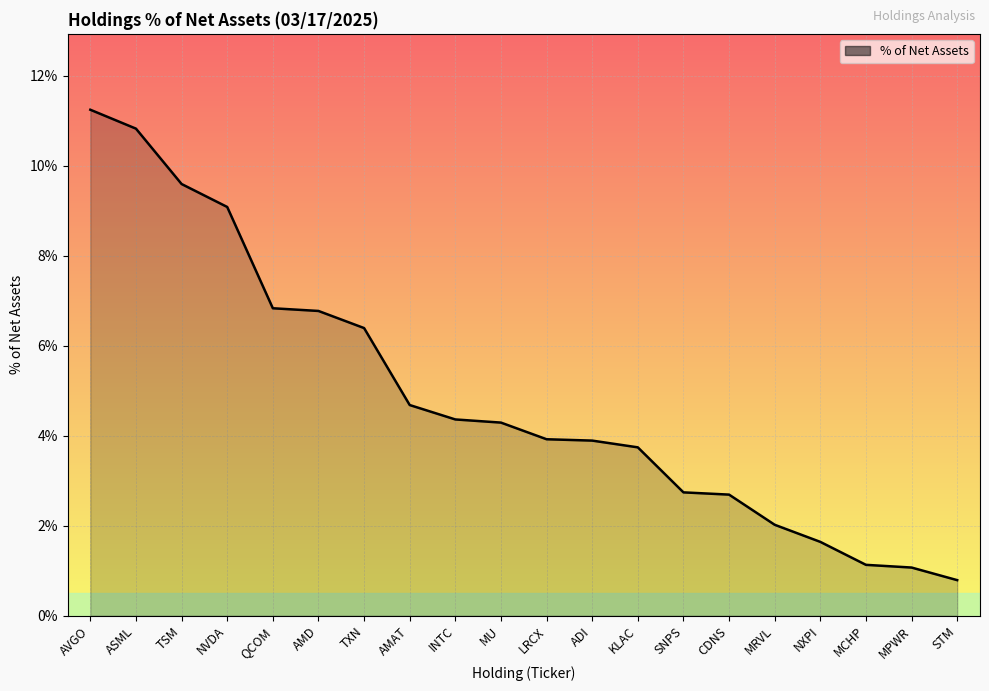

Does the chart display data point markers on the line(s)?

No